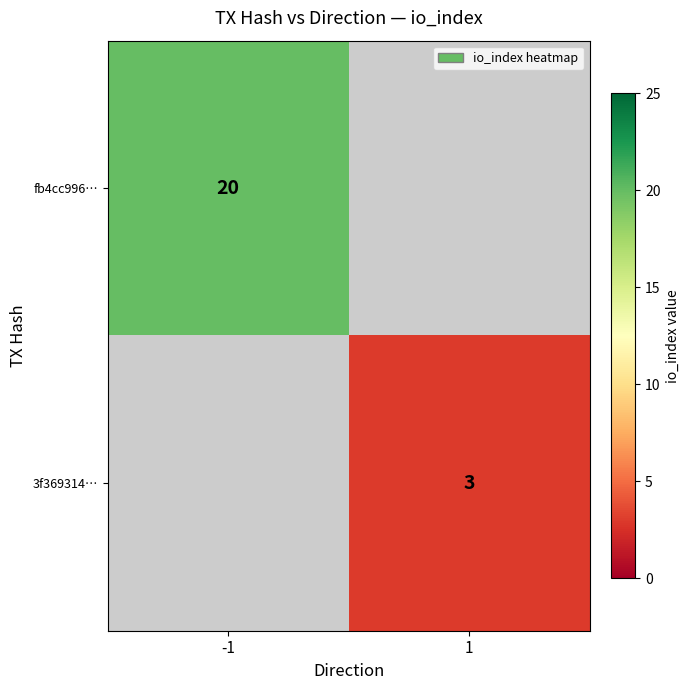

The 3f369314… series shows 1 at 1. True or false?

False